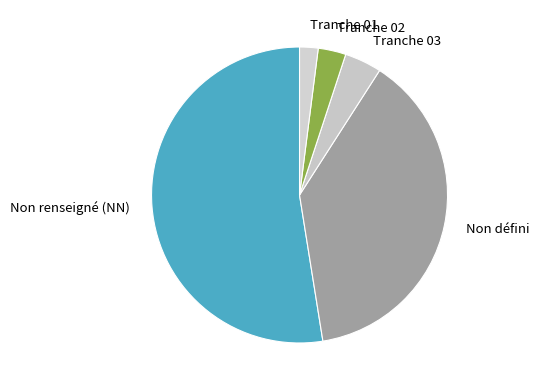

Which has a higher value, Tranche 01 or Tranche 03?

Tranche 03